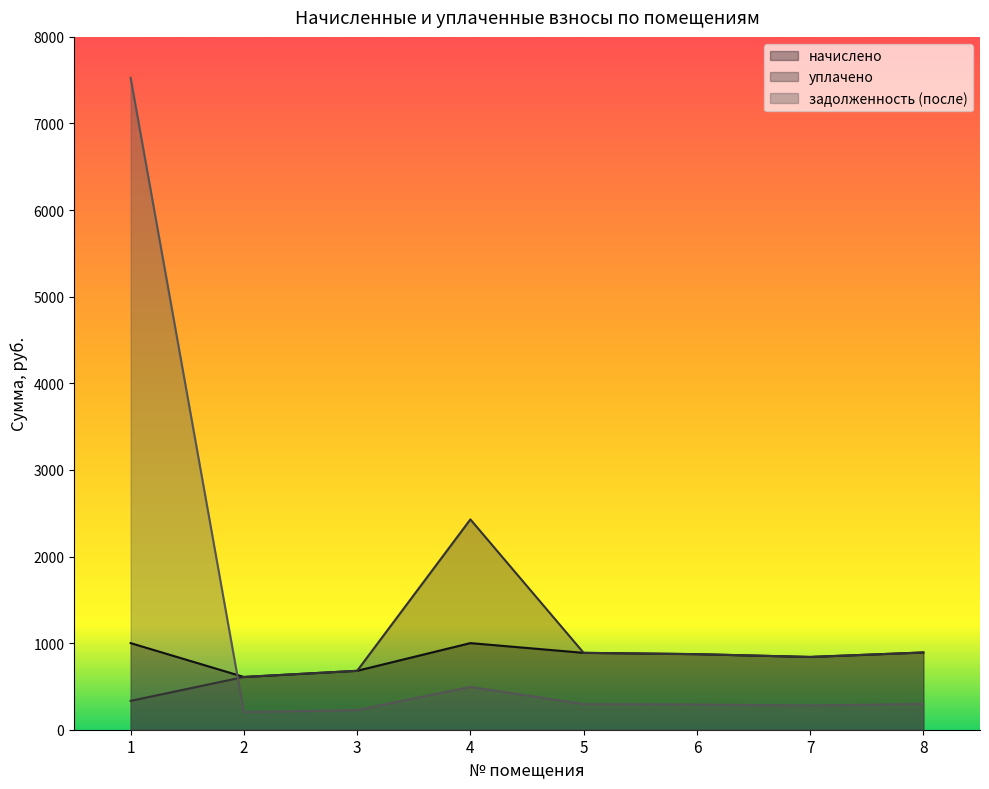

List the series in order of their overall mean, highest first.

задолженность (после), уплачено, начислено